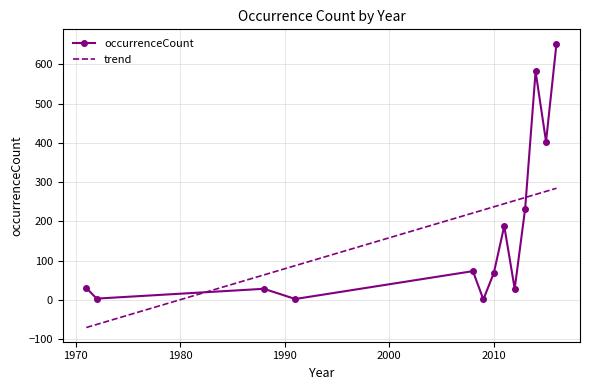

Rank the series by their maximum value, from highest to lowest.

occurrenceCount, trend